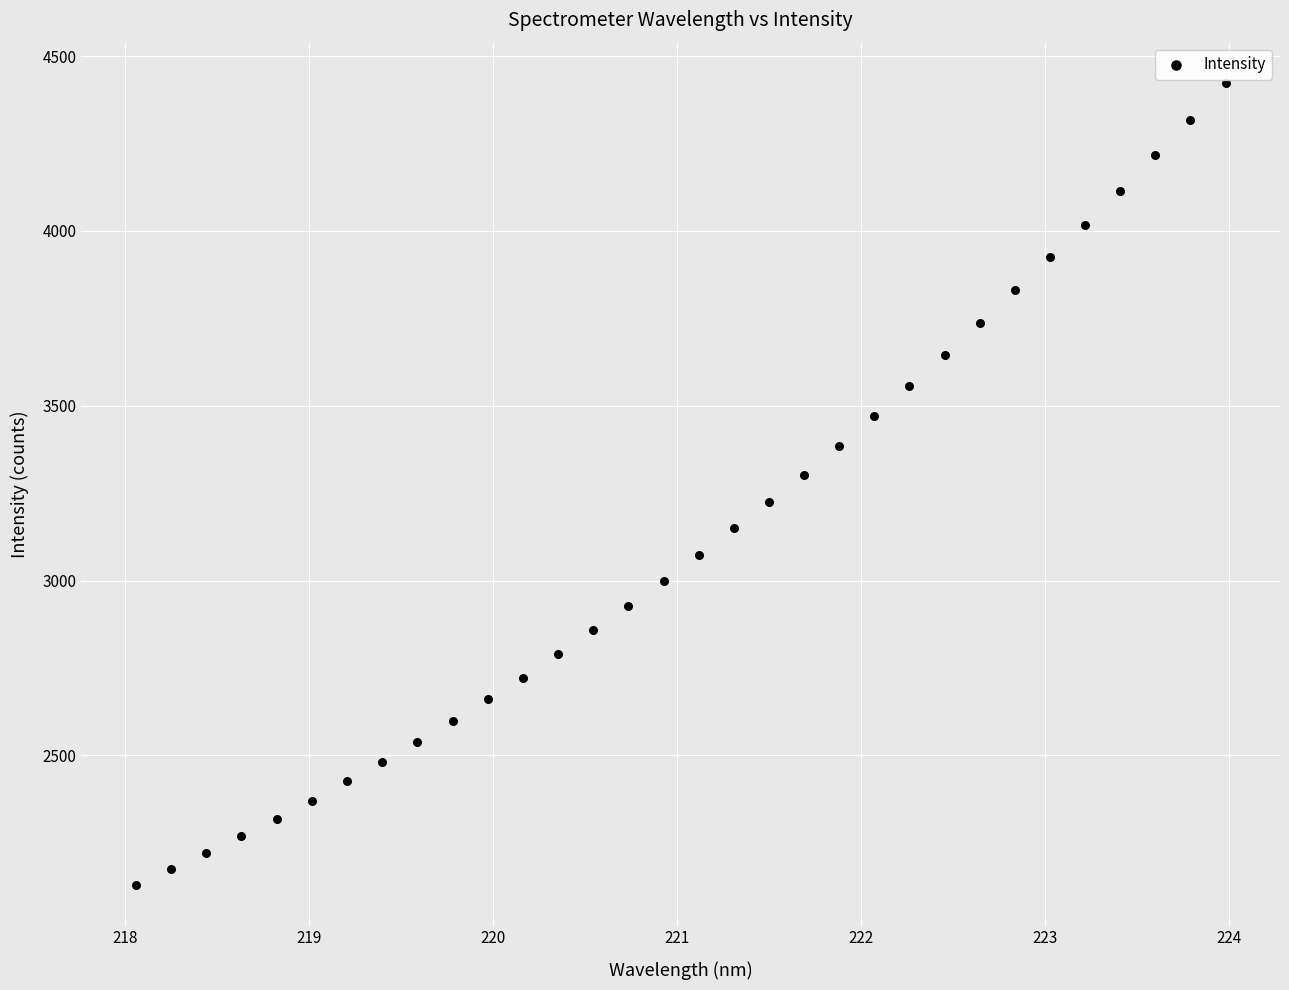

What is the range of Y values (max minus min)?

2295.3